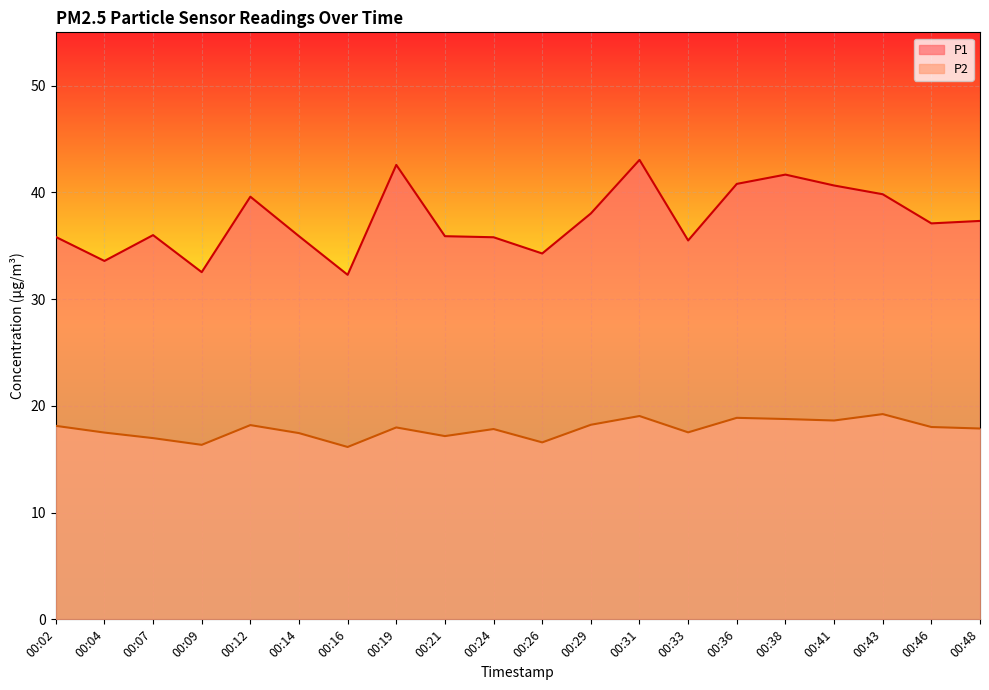

Reading left to right, what are all the values shown in this chart?

P1: 35.8	33.6	36.0	32.5	39.6	35.9	32.3	42.6	35.9	35.8	34.3	38.0	43.0	35.5	40.8	41.7	40.6	39.8	37.1	37.3
P2: 18.1	17.5	17.0	16.4	18.2	17.4	16.1	18.0	17.2	17.8	16.6	18.2	19.1	17.5	18.9	18.8	18.6	19.2	18.0	17.9